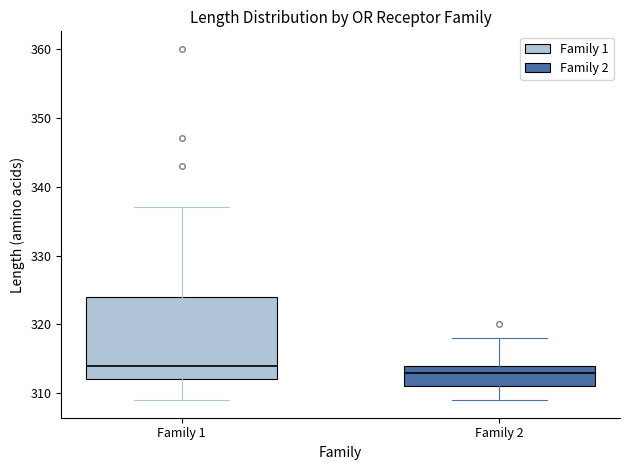

Reading left to right, transcribe this box plot: for each box, give where its median line is, the range the box spans, and where its two whiskers end, as read against the y-axis. The values are not printed on the chart, so give them approximately, as read against the axis.

Family 1: median 314, box 312 to 324, whiskers 309 to 337
Family 2: median 313, box 311 to 314, whiskers 309 to 318